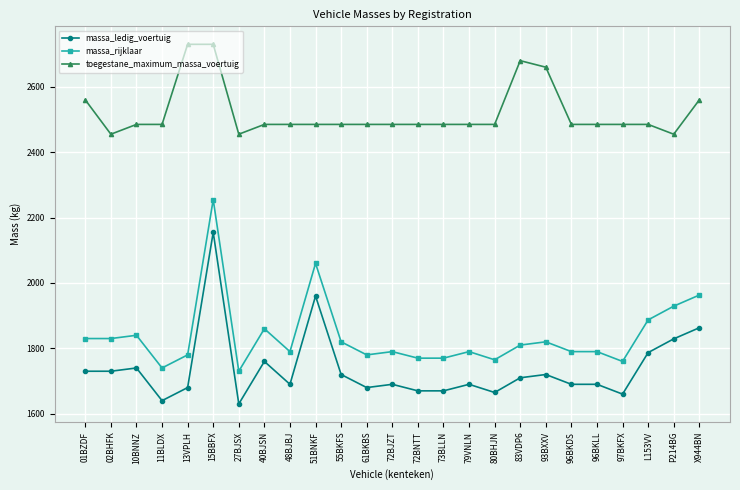

True or false: toegestane_maximum_massa_voertuig and massa_rijklaar cross at least once.

False